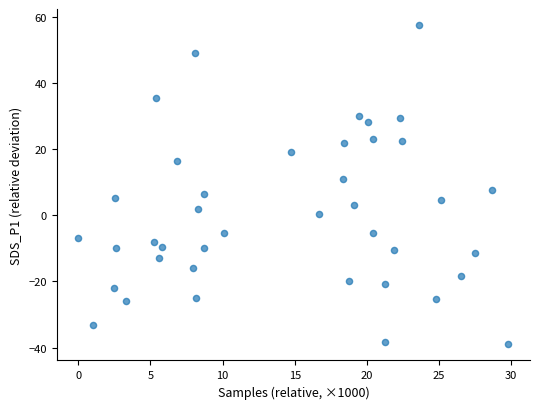

What is the range of Y values (max minus min)?

96.6